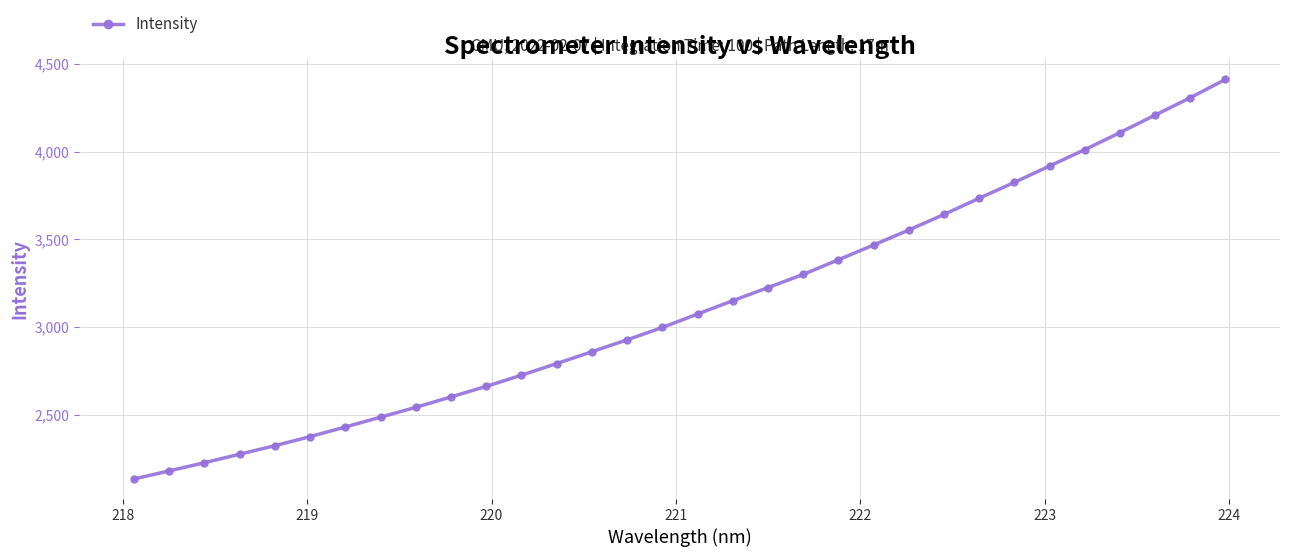

True or false: there are more than 2 points higher than both neighbors.

False